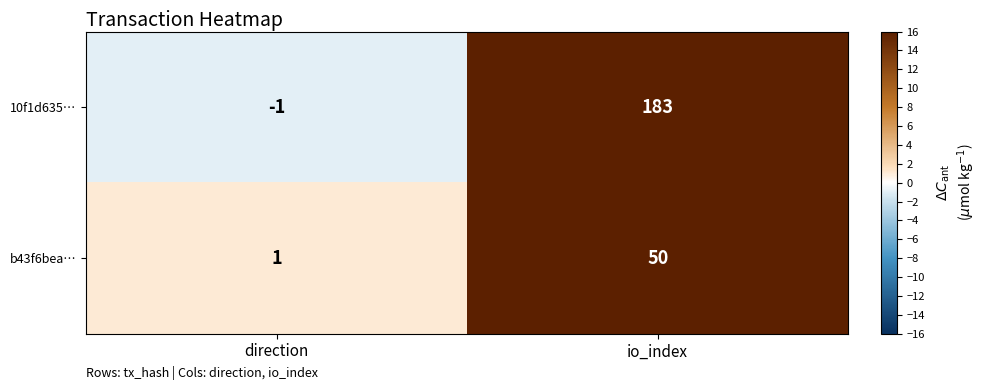

Which category has the highest value in the 10f1d635… series?

io_index